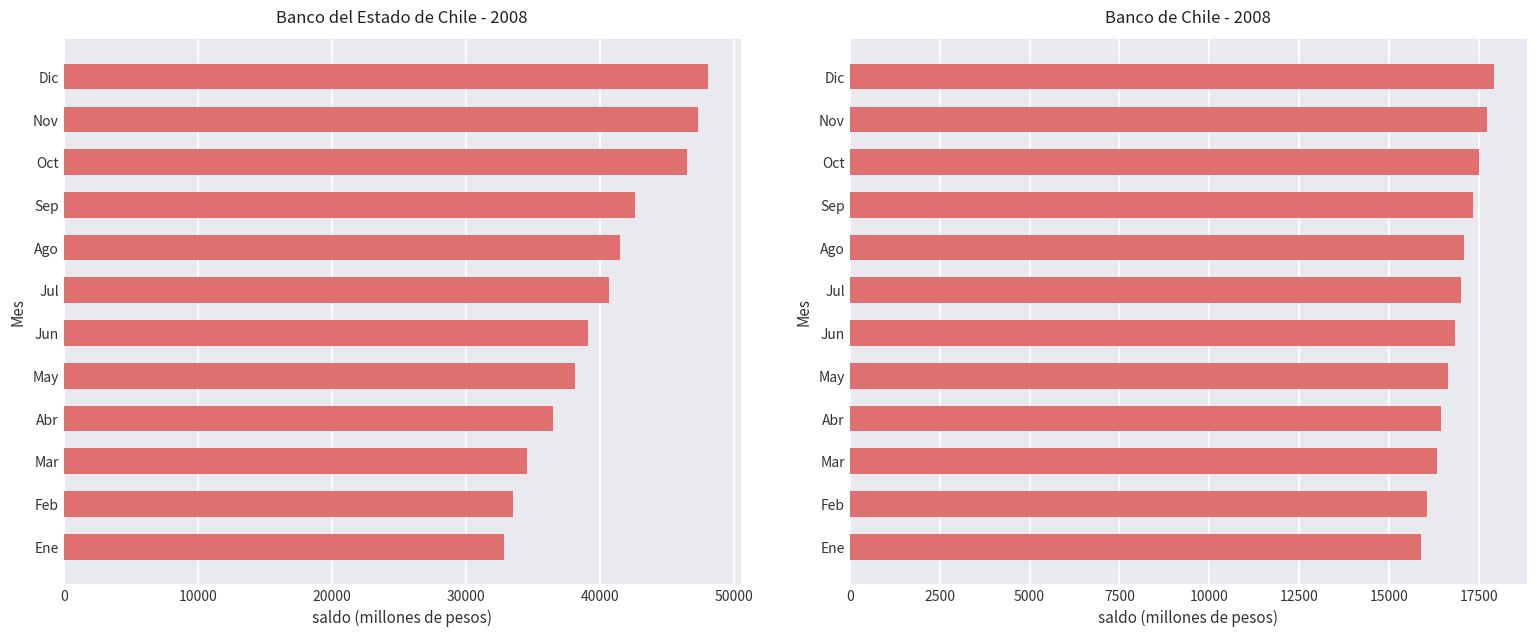

What is the sum of all Banco del Estado de Chile values?

481639